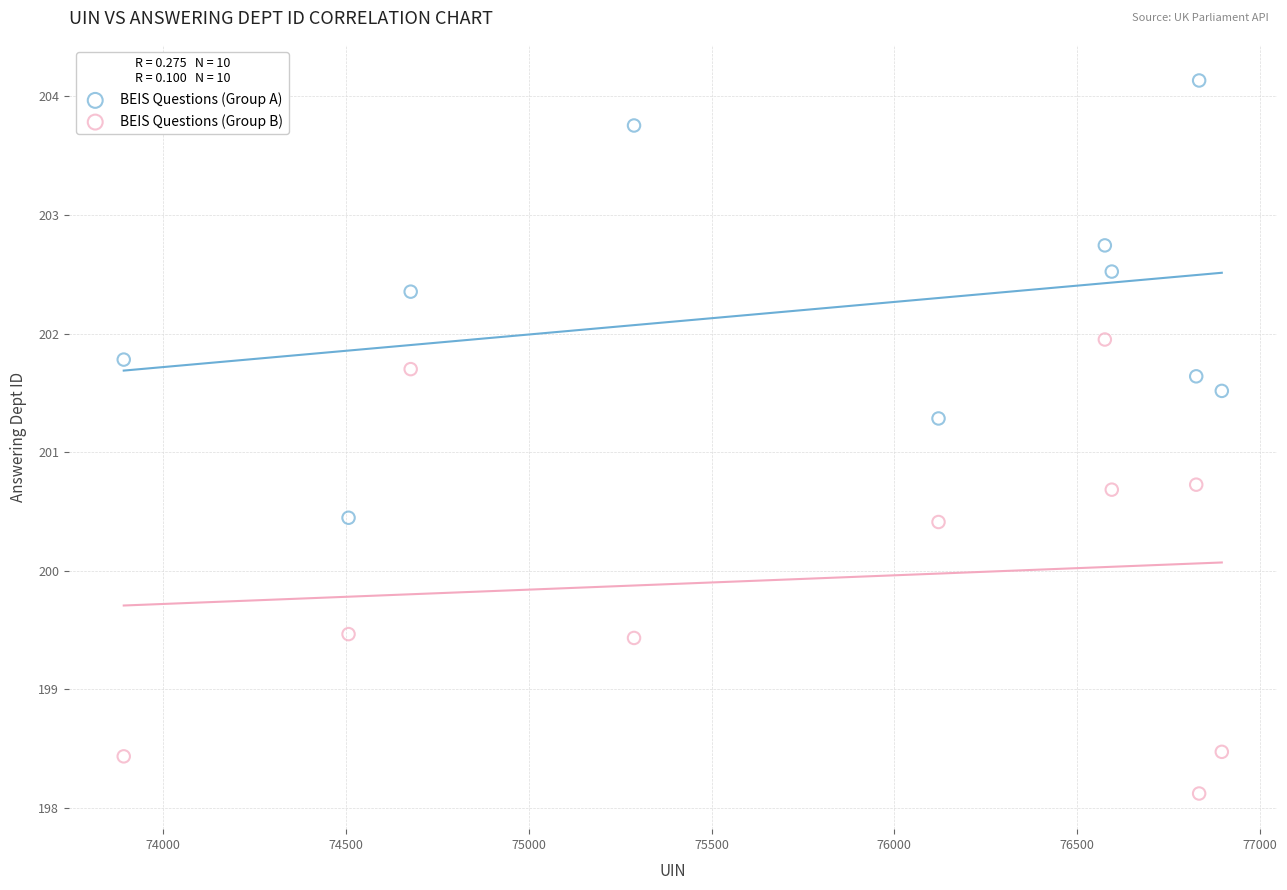

Which series reaches the maximum Y coordinate?

BEIS Questions (Group A)